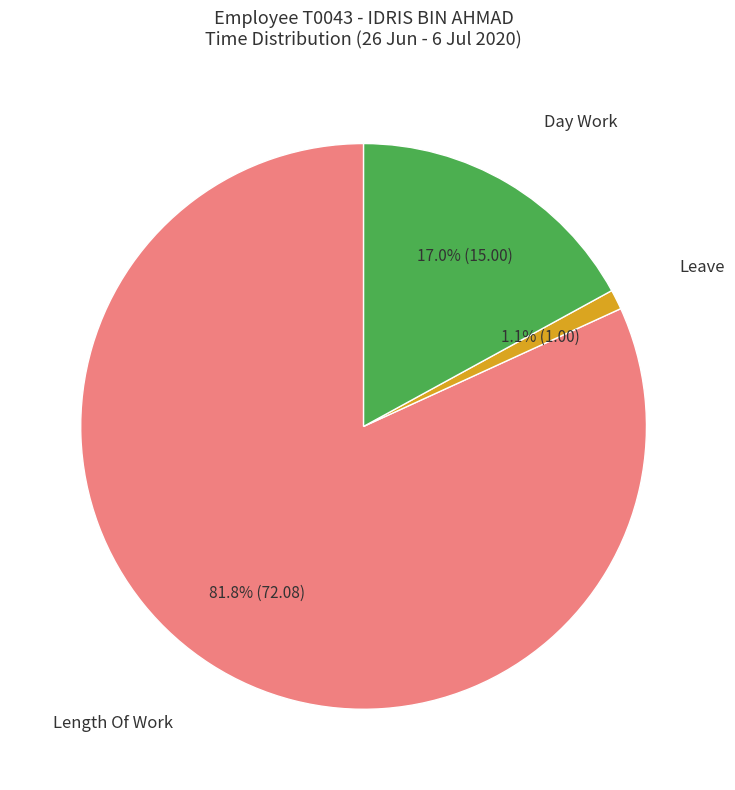

Is there a majority slice in this chart?

Yes